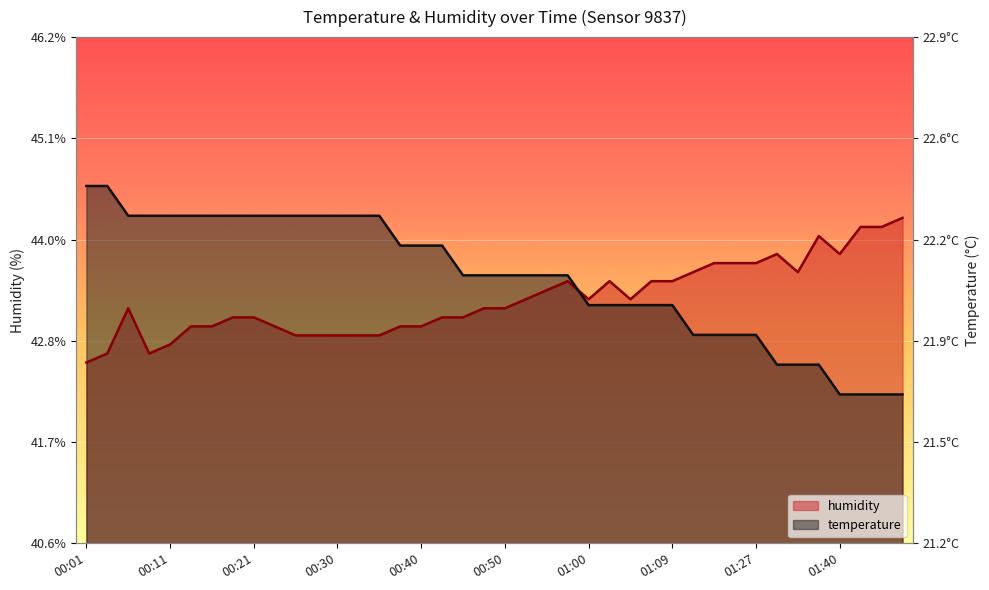

Which category has the highest value in the humidity series?

01:48